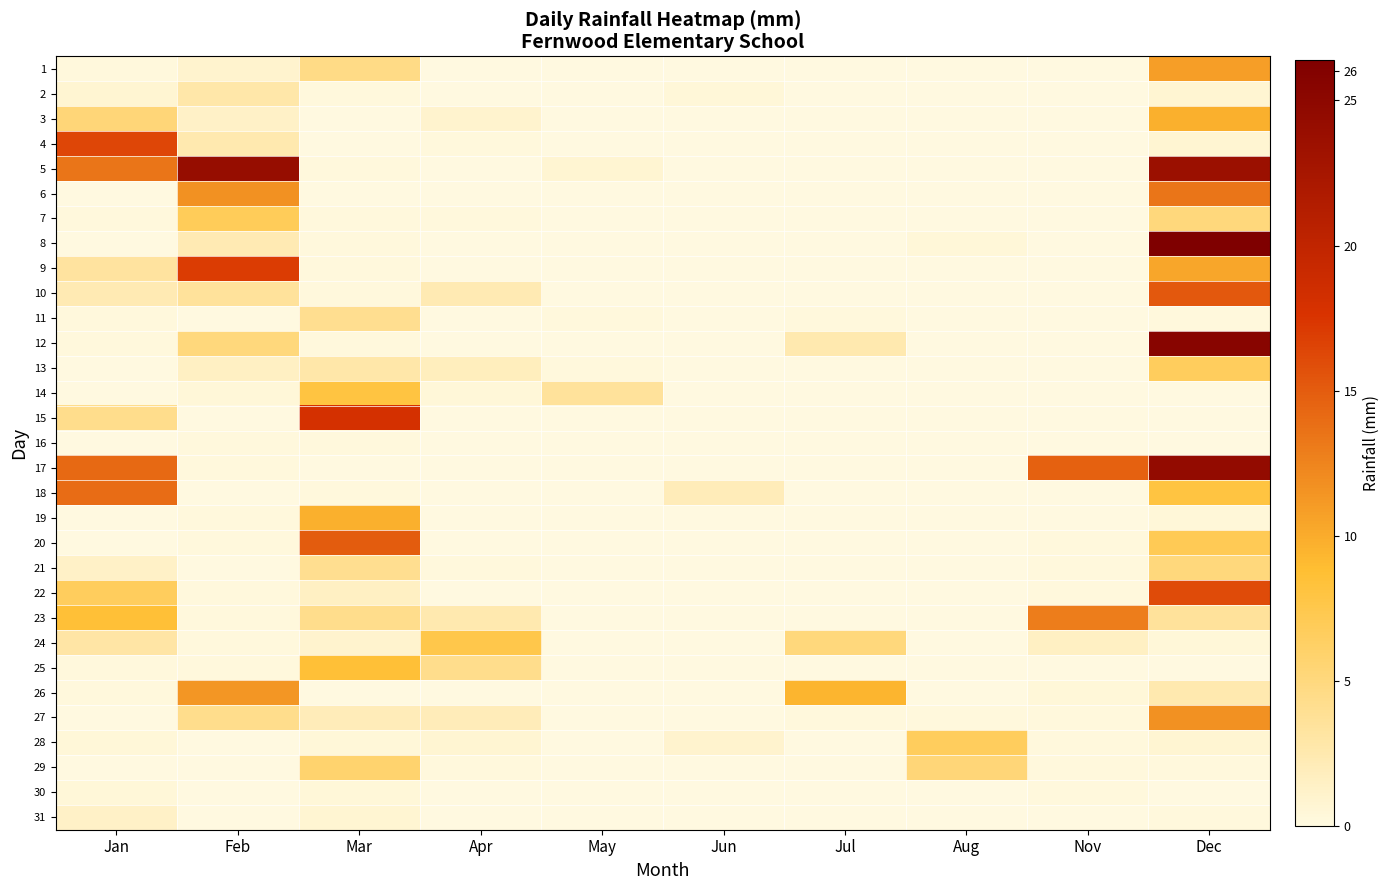

Reading right to left, extract all data points from this chart.

1: Dec=10.9	Nov=0.0	Aug=0.0	Jul=0.0	Jun=0.0	May=0.0	Apr=0.0	Mar=4.6	Feb=1.0	Jan=0.2
2: Dec=0.8	Nov=0.0	Aug=0.0	Jul=0.0	Jun=0.5	May=0.0	Apr=0.0	Mar=0.2	Feb=2.8	Jan=0.8
3: Dec=9.7	Nov=0.0	Aug=0.0	Jul=0.0	Jun=0.0	May=0.0	Apr=1.0	Mar=0.0	Feb=1.3	Jan=5.3
4: Dec=0.8	Nov=0.0	Aug=0.0	Jul=0.0	Jun=0.0	May=0.0	Apr=0.2	Mar=0.0	Feb=2.5	Jan=16.3
5: Dec=23.6	Nov=0.0	Aug=0.0	Jul=0.0	Jun=0.0	May=0.8	Apr=0.0	Mar=0.2	Feb=24.1	Jan=13.5
6: Dec=13.5	Nov=0.0	Aug=0.0	Jul=0.0	Jun=0.0	May=0.0	Apr=0.0	Mar=0.0	Feb=11.7	Jan=0.0
7: Dec=5.1	Nov=0.0	Aug=0.0	Jul=0.0	Jun=0.0	May=0.0	Apr=0.2	Mar=0.2	Feb=6.9	Jan=0.2
8: Dec=26.4	Nov=0.0	Aug=0.5	Jul=0.0	Jun=0.0	May=0.0	Apr=0.0	Mar=0.2	Feb=2.3	Jan=0.0
9: Dec=10.4	Nov=0.0	Aug=0.0	Jul=0.0	Jun=0.0	May=0.0	Apr=0.0	Mar=0.2	Feb=17.0	Jan=3.3
10: Dec=15.2	Nov=0.0	Aug=0.0	Jul=0.0	Jun=0.0	May=0.0	Apr=2.3	Mar=0.2	Feb=3.6	Jan=2.3
11: Dec=0.2	Nov=0.0	Aug=0.0	Jul=0.2	Jun=0.0	May=0.2	Apr=0.0	Mar=4.1	Feb=0.0	Jan=0.2
12: Dec=25.4	Nov=0.0	Aug=0.0	Jul=2.5	Jun=0.0	May=0.0	Apr=0.0	Mar=0.2	Feb=5.1	Jan=0.2
13: Dec=6.6	Nov=0.0	Aug=0.0	Jul=0.0	Jun=0.0	May=0.2	Apr=1.8	Mar=2.8	Feb=1.5	Jan=0.0
14: Dec=0.0	Nov=0.0	Aug=0.0	Jul=0.0	Jun=0.0	May=3.6	Apr=0.5	Mar=8.1	Feb=0.5	Jan=0.0
15: Dec=0.0	Nov=0.0	Aug=0.0	Jul=0.0	Jun=0.0	May=0.0	Apr=0.0	Mar=18.0	Feb=0.0	Jan=4.3
16: Dec=0.0	Nov=0.0	Aug=0.0	Jul=0.0	Jun=0.0	May=0.0	Apr=0.0	Mar=0.2	Feb=0.2	Jan=0.0
17: Dec=24.4	Nov=14.7	Aug=0.0	Jul=0.0	Jun=0.0	May=0.0	Apr=0.0	Mar=0.0	Feb=0.2	Jan=14.2
18: Dec=8.1	Nov=0.0	Aug=0.0	Jul=0.0	Jun=2.0	May=0.0	Apr=0.0	Mar=0.2	Feb=0.0	Jan=14.0
19: Dec=0.5	Nov=0.0	Aug=0.0	Jul=0.0	Jun=0.0	May=0.0	Apr=0.0	Mar=9.7	Feb=0.2	Jan=0.0
20: Dec=7.1	Nov=0.2	Aug=0.0	Jul=0.0	Jun=0.0	May=0.0	Apr=0.0	Mar=15.0	Feb=0.2	Jan=0.0
21: Dec=5.1	Nov=0.2	Aug=0.0	Jul=0.0	Jun=0.0	May=0.0	Apr=0.2	Mar=4.1	Feb=0.0	Jan=1.3
22: Dec=16.0	Nov=0.2	Aug=0.0	Jul=0.0	Jun=0.0	May=0.0	Apr=0.0	Mar=1.5	Feb=0.2	Jan=6.6
23: Dec=3.6	Nov=12.9	Aug=0.0	Jul=0.0	Jun=0.0	May=0.0	Apr=2.5	Mar=4.3	Feb=0.2	Jan=8.6
24: Dec=0.5	Nov=1.5	Aug=0.0	Jul=5.1	Jun=0.0	May=0.0	Apr=7.6	Mar=1.0	Feb=0.2	Jan=3.0
25: Dec=0.0	Nov=0.0	Aug=0.0	Jul=0.0	Jun=0.0	May=0.0	Apr=4.3	Mar=8.6	Feb=0.2	Jan=0.2
26: Dec=2.5	Nov=0.5	Aug=0.0	Jul=9.4	Jun=0.0	May=0.0	Apr=0.0	Mar=0.0	Feb=11.4	Jan=0.2
27: Dec=11.7	Nov=0.2	Aug=0.2	Jul=0.2	Jun=0.0	May=0.0	Apr=2.0	Mar=2.0	Feb=4.3	Jan=0.0
28: Dec=0.8	Nov=0.2	Aug=6.6	Jul=0.0	Jun=1.0	May=0.0	Apr=0.8	Mar=0.5	Feb=0.0	Jan=0.5
29: Dec=0.2	Nov=0.2	Aug=5.3	Jul=0.0	Jun=0.0	May=0.0	Apr=0.2	Mar=5.8	Feb=0.0	Jan=0.0
30: Dec=0.0	Nov=0.2	Aug=0.0	Jul=0.0	Jun=0.0	May=0.0	Apr=0.0	Mar=0.5	Feb=0.0	Jan=0.5
31: Dec=0.2	Nov=0.0	Aug=0.0	Jul=0.0	Jun=0.0	May=0.0	Apr=0.0	Mar=0.8	Feb=0.0	Jan=1.3